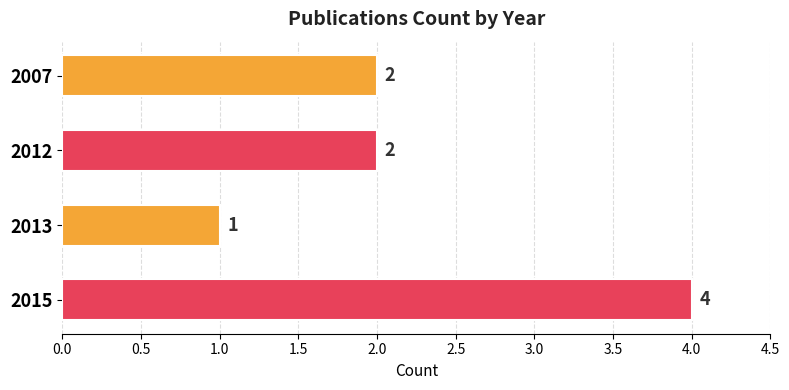

What is the minimum value shown in the chart?

1